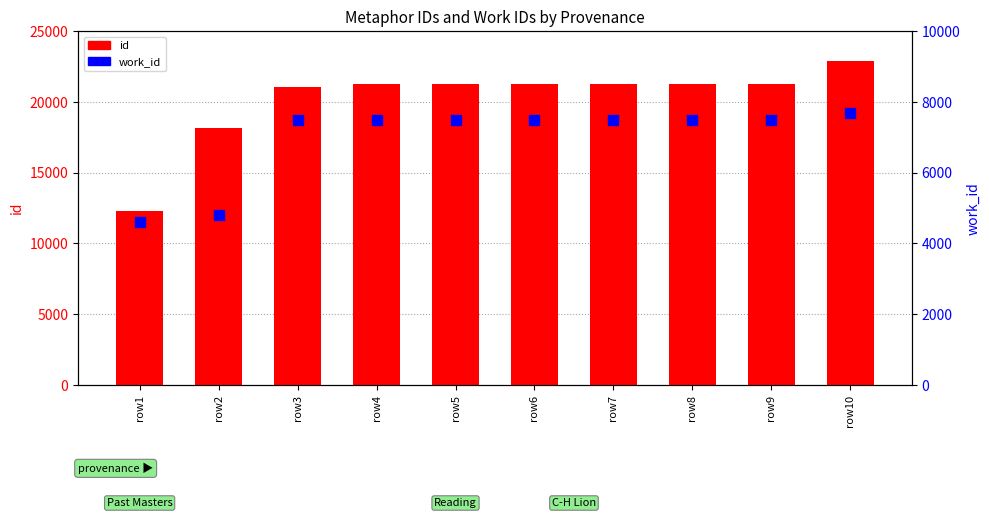

Is the value of id at row4 greater than the value of work_id at row7?

Yes